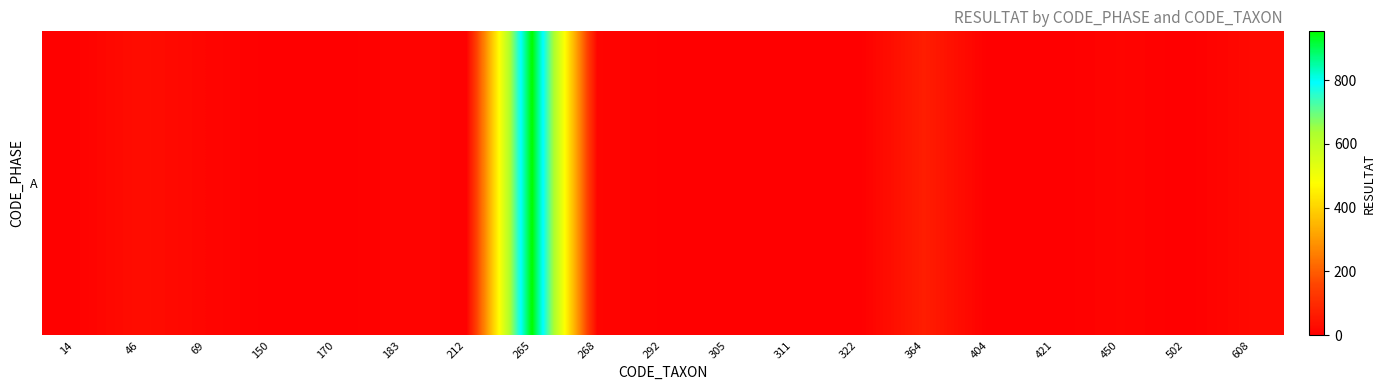

What is the average value?

60